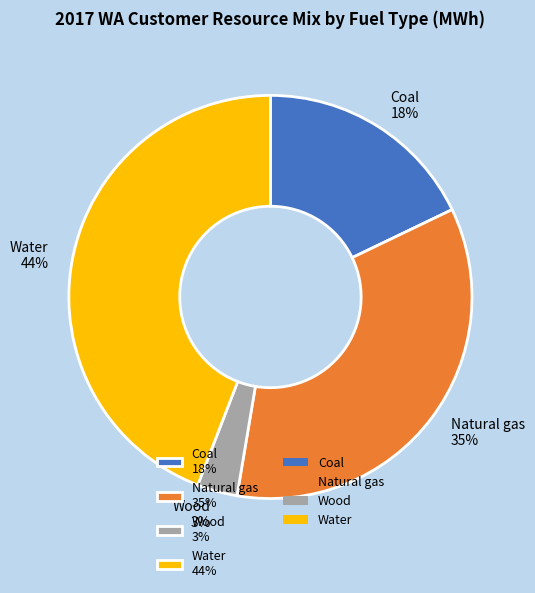

Does any single category account for the majority?

No